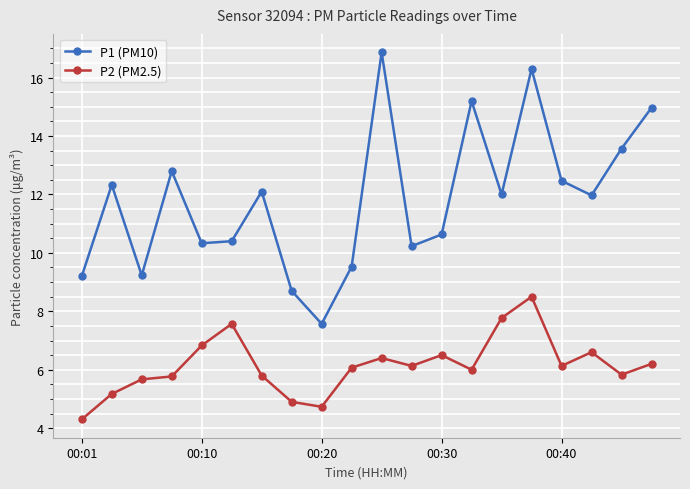

Which series has the largest range (max minus min)?

P1 (PM10)